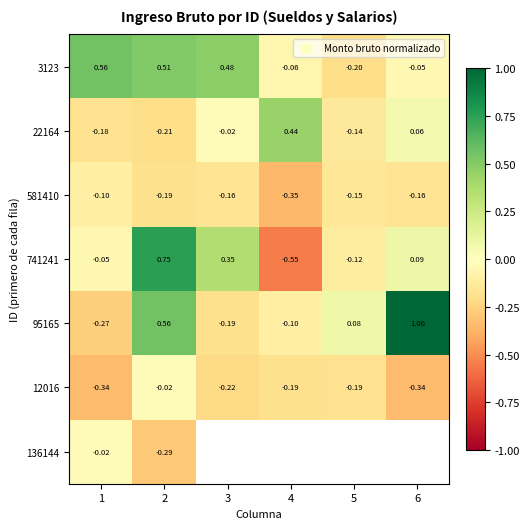

Which category has the highest value across all series?

6